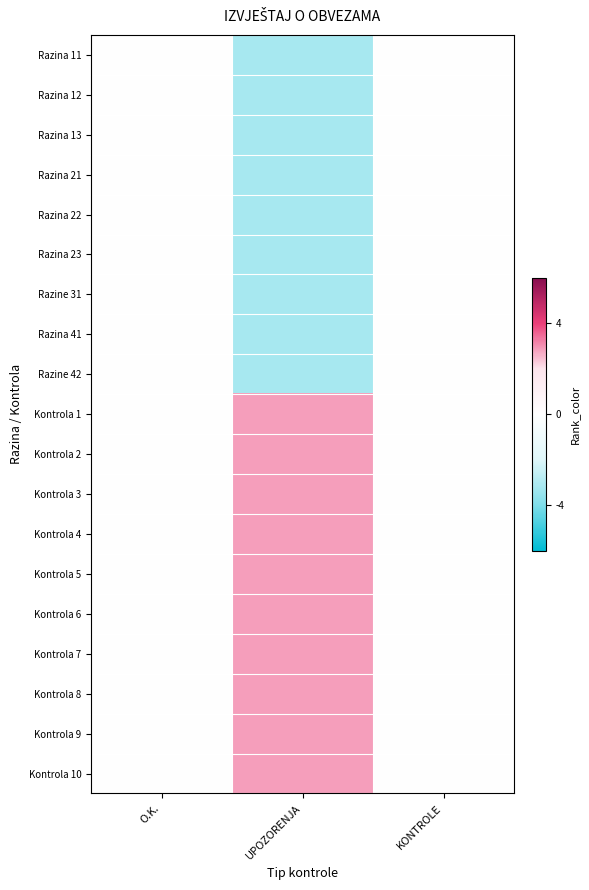

At which category is the sum across all series the highest?

O.K.